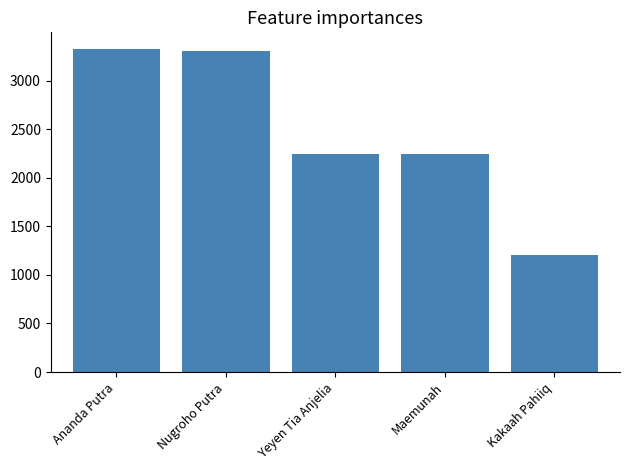

Between Ananda Putra and Maemunah, which is larger?

Ananda Putra